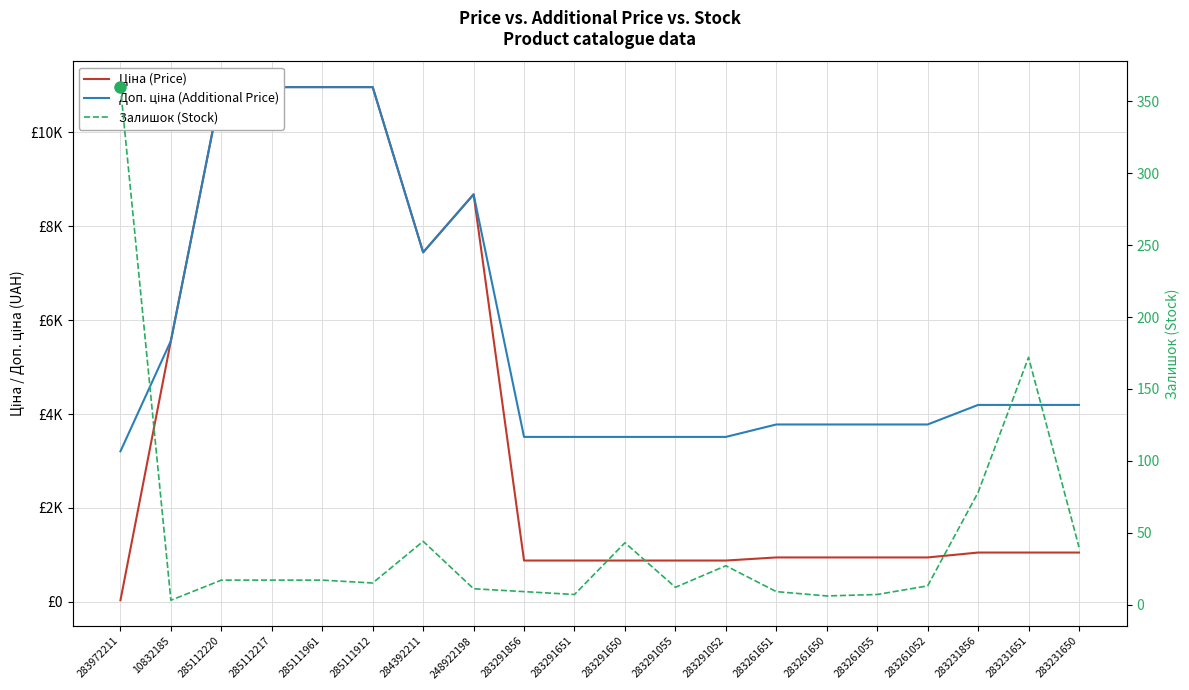

Reading left to right, what are all the values shown in this chart?

Ціна (Price): 32.0	5560.3	10964.4	10964.4	10964.4	10964.4	7444.6	8679.5	878.0	878.0	878.0	878.0	878.0	944.2	944.2	944.2	944.2	1048.4	1048.4	1048.4
Доп. ціна (Additional Price): 3205.0	5560.3	10964.4	10964.4	10964.4	10964.4	7444.6	8679.5	3511.9	3511.9	3511.9	3511.9	3511.9	3777.0	3777.0	3777.0	3777.0	4193.5	4193.5	4193.5
Залишок (Stock): 360.0	3.0	17.0	17.0	17.0	15.0	44.0	11.0	9.0	7.0	43.0	12.0	27.0	9.0	6.0	7.0	13.0	78.0	172.0	40.0